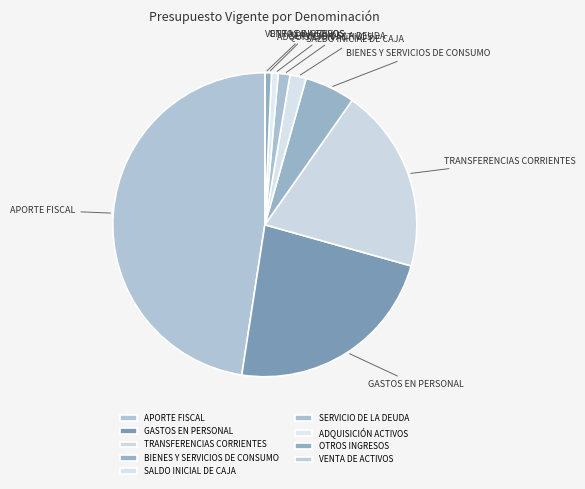

True or false: BIENES Y SERVICIOS DE CONSUMO accounts for 19% of the total.

False